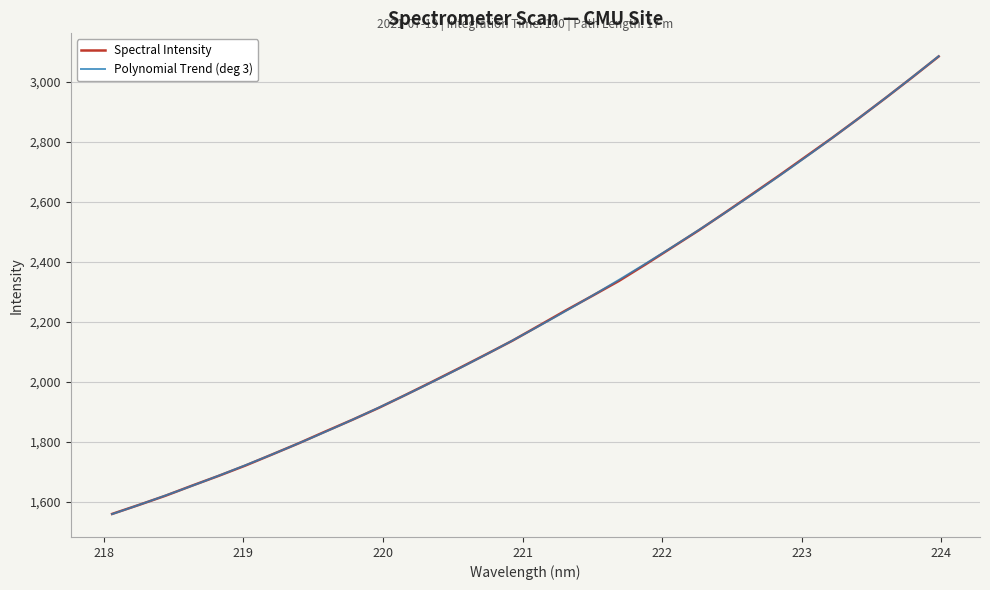

What is the difference between the second highest and second lowest values?

1424.8